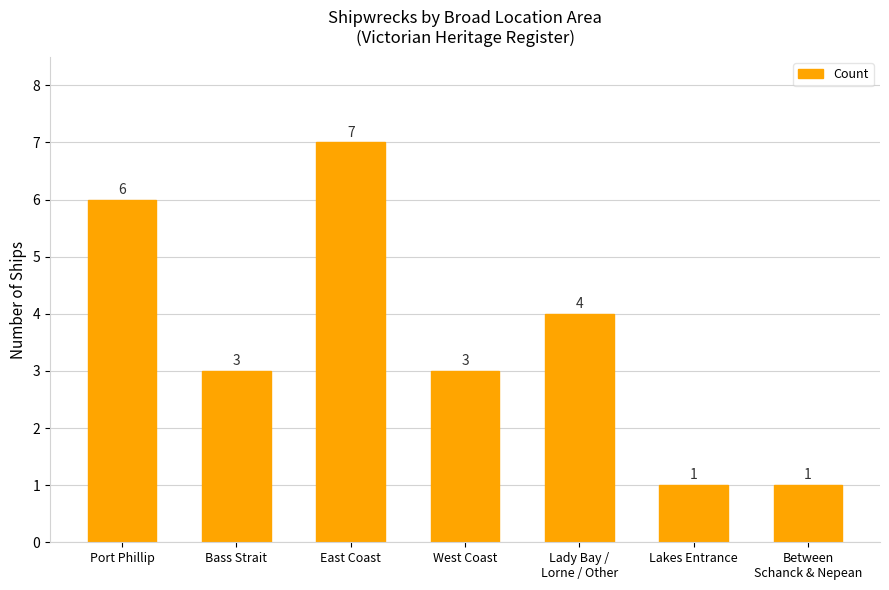

What is the label of the 1st bar from the left?

Port Phillip